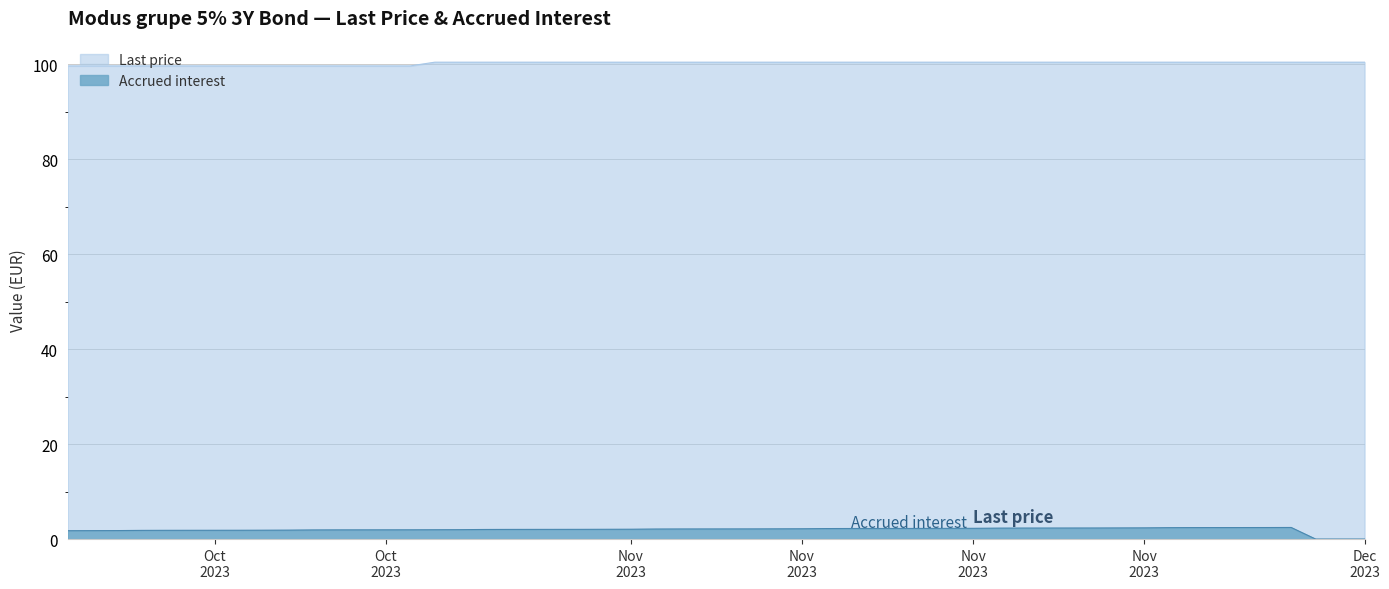

True or false: Last price and Accrued interest intersect in this chart.

False